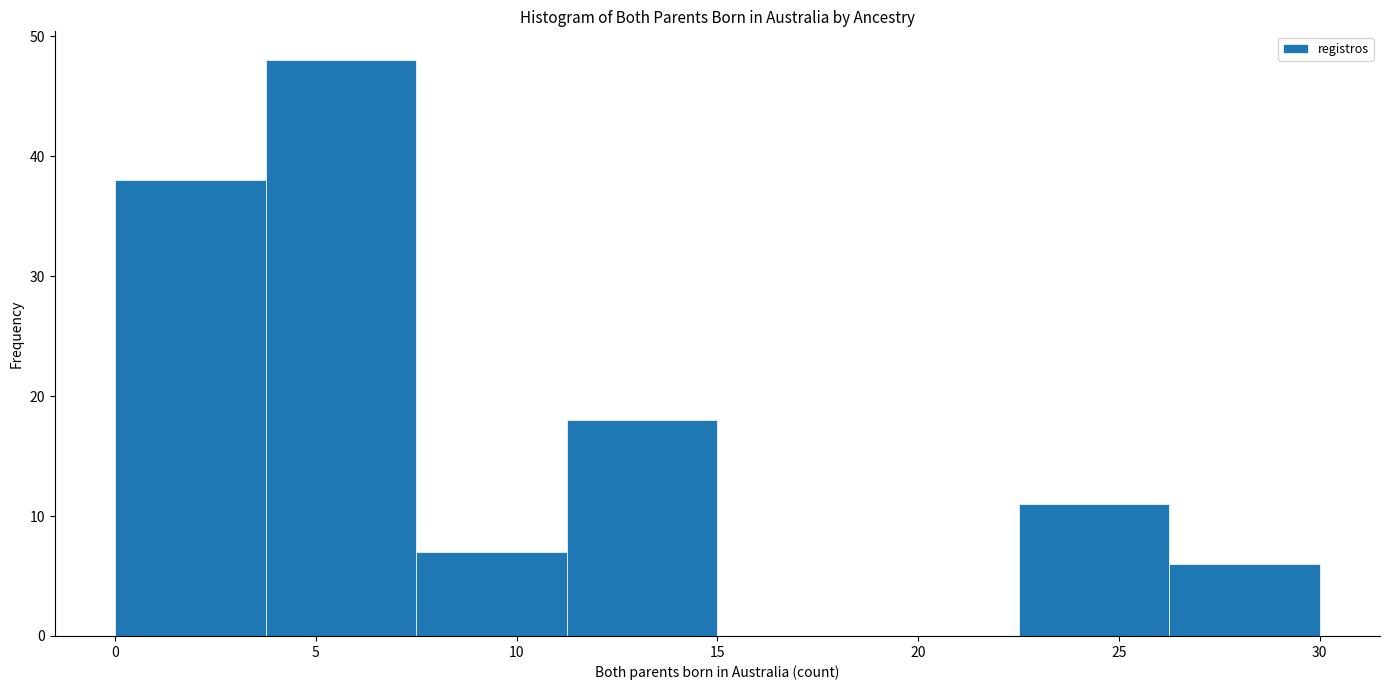

Over which range of the x-axis is the bar tallest?

3.75 to 7.50